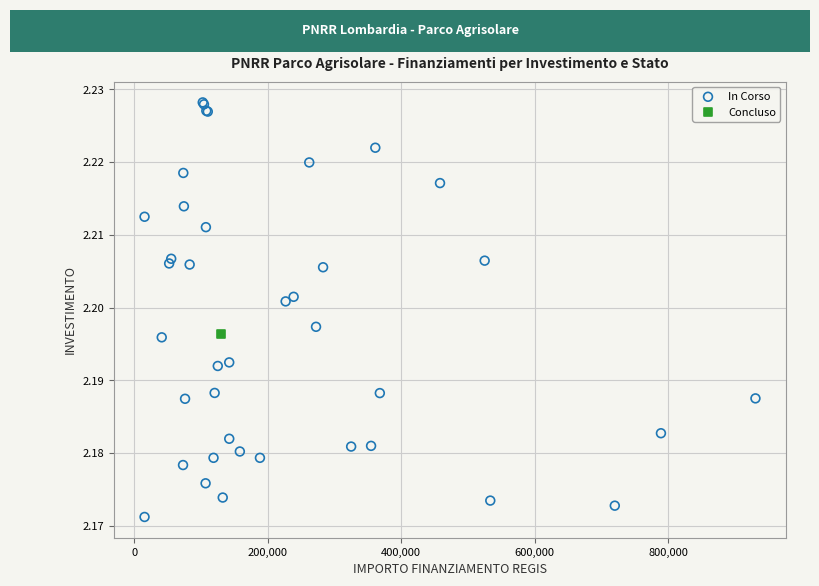

What are all the series names shown in the legend?

In Corso, Concluso